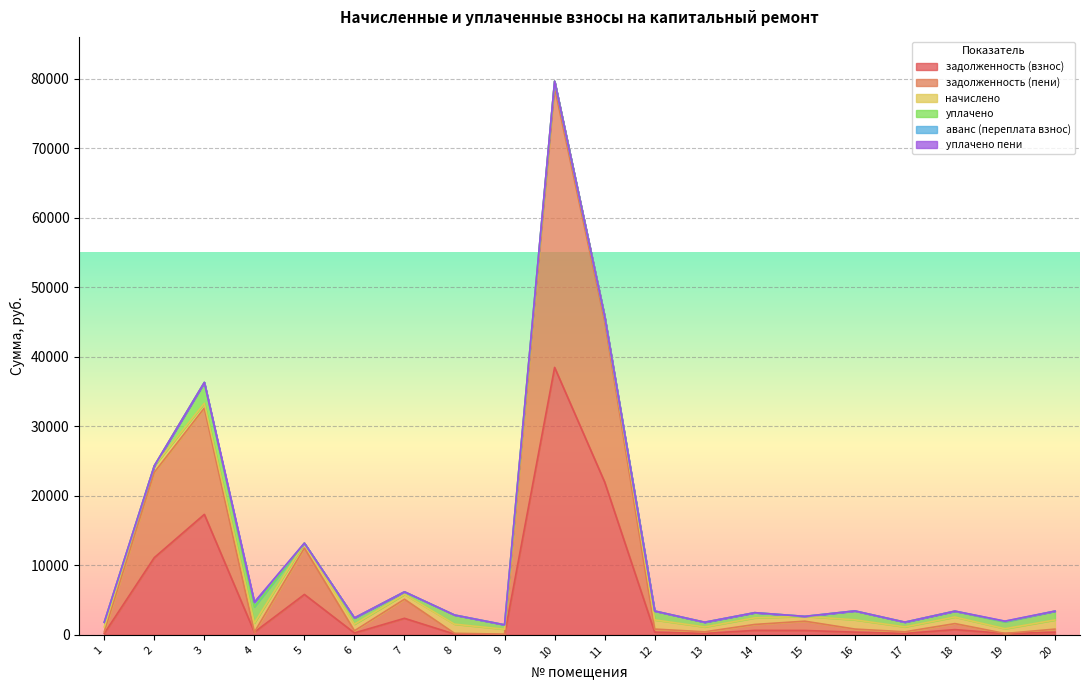

Which has a higher value, 2 or 3?

3